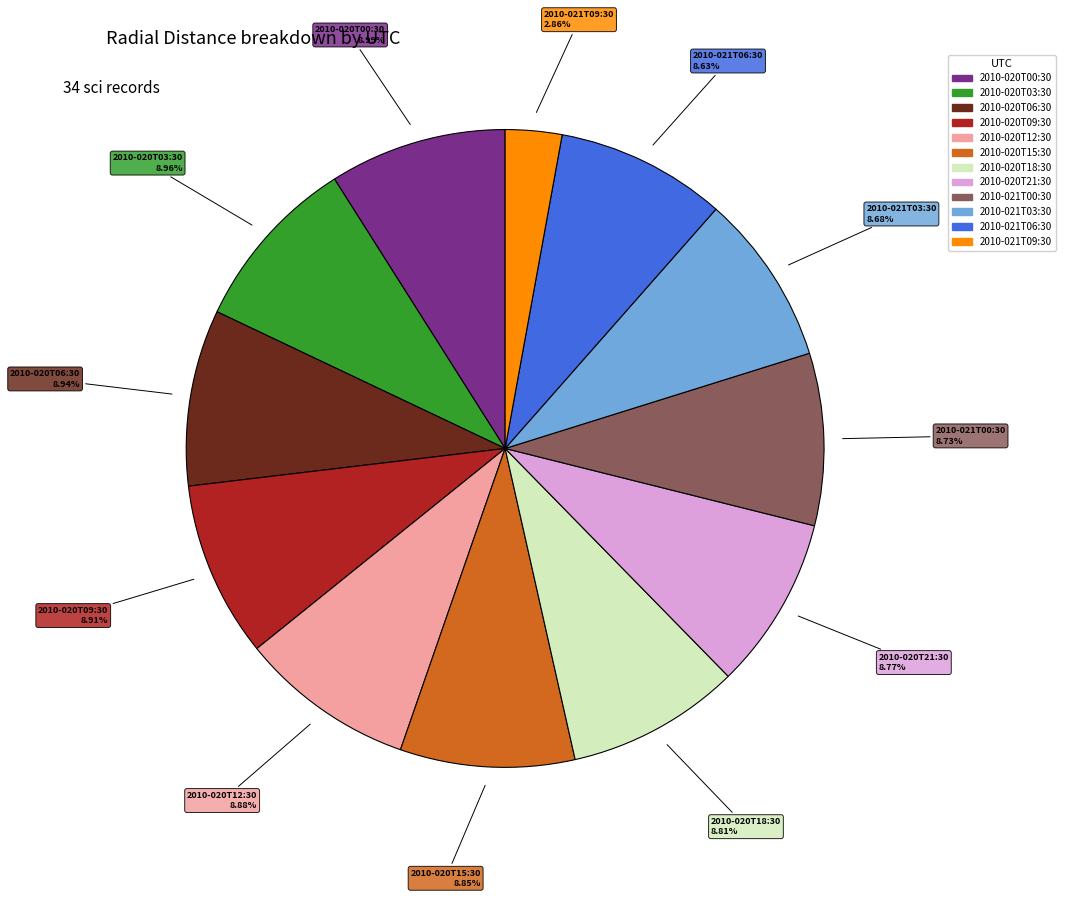

Is there a majority slice in this chart?

No